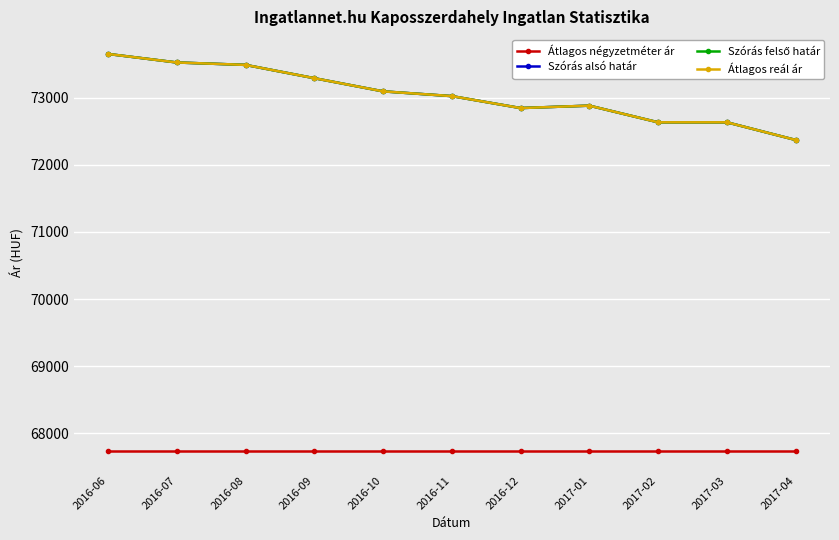

Does the chart have visible grid lines?

Yes